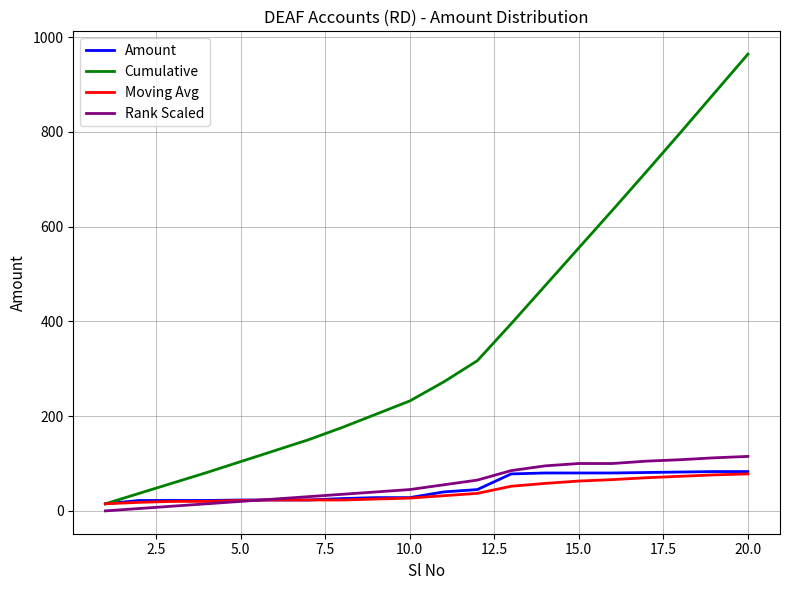

What is the average value of the Cumulative series?

360